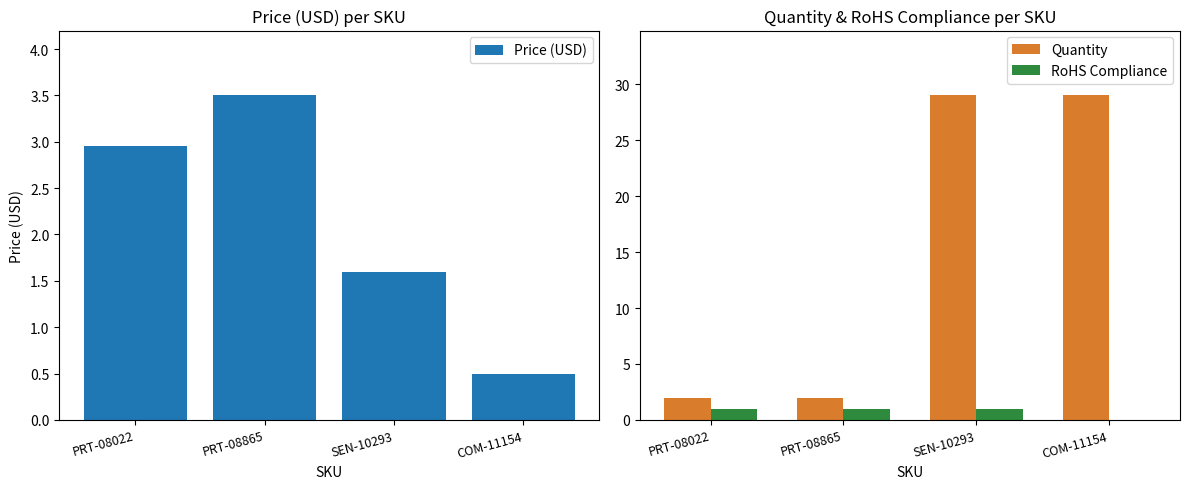

The value of RoHS Compliance at COM-11154 is 0.6. True or false?

False